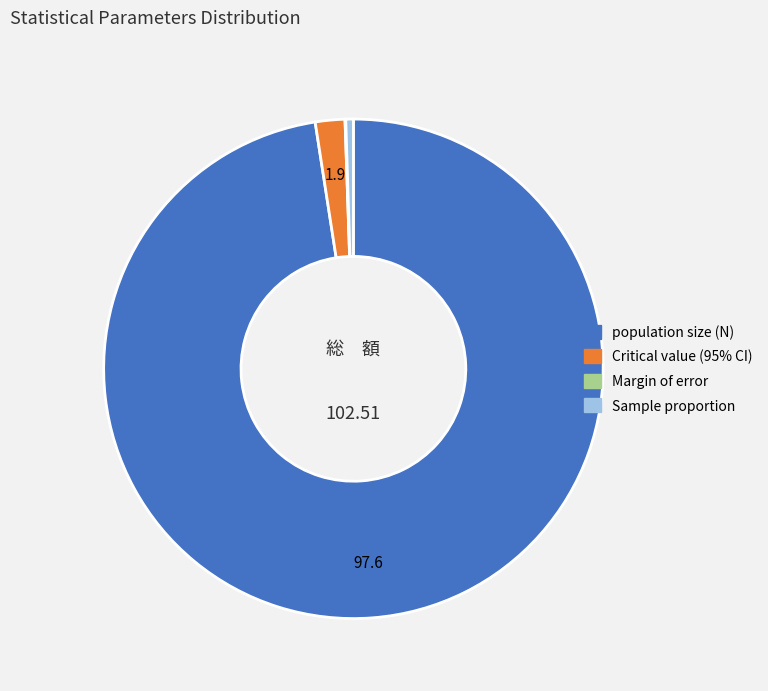

Does population size (N) account for over 50% of the chart?

Yes